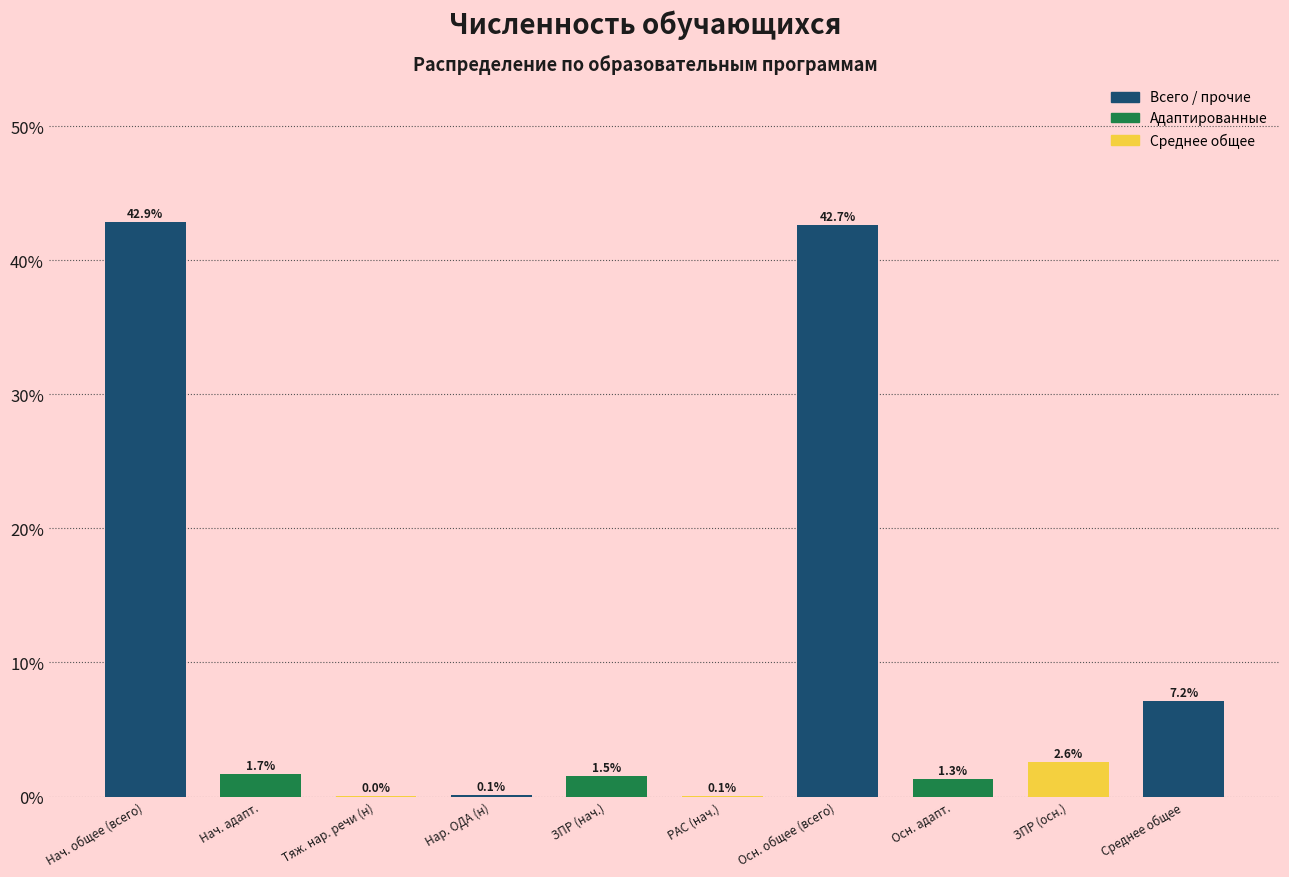

Count the number of data series in this chart.

1